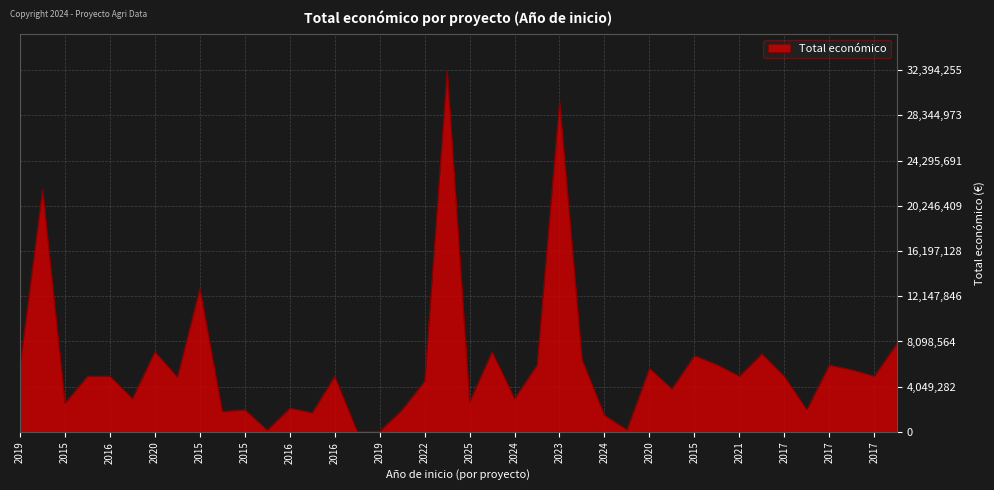

What is the difference between the maximum and minimum values?

32344255